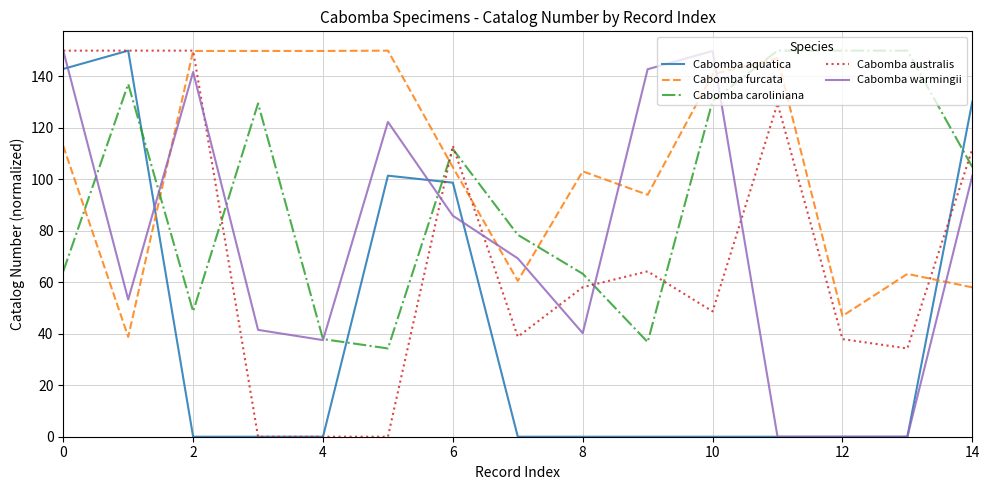

What is the difference between the maximum and minimum values in the Cabomba australis series?

150.0